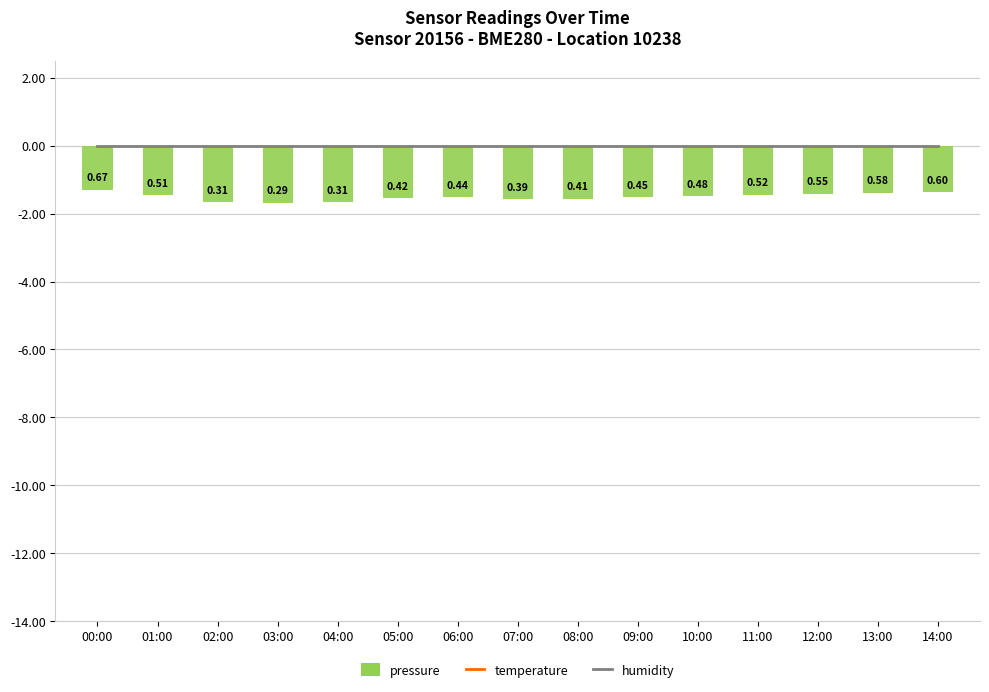

What is the maximum value for temperature?

28.8